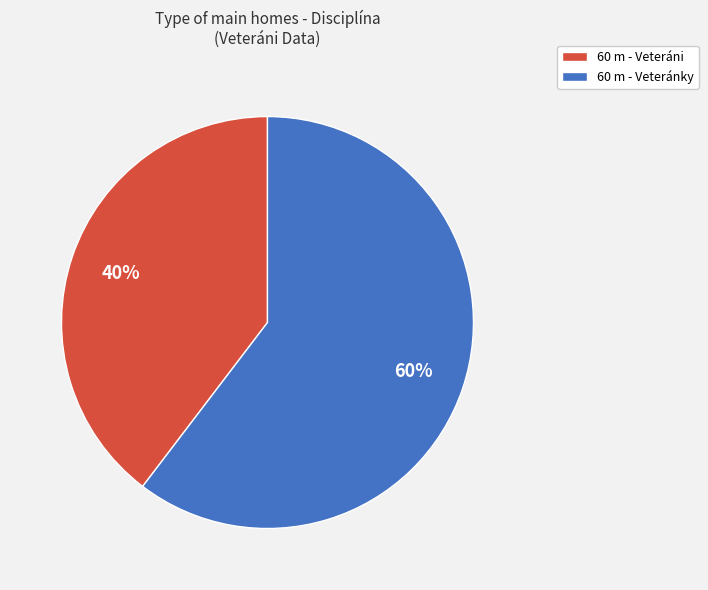

Is it true that 60 m - Veteráni is 47% of the pie?

False